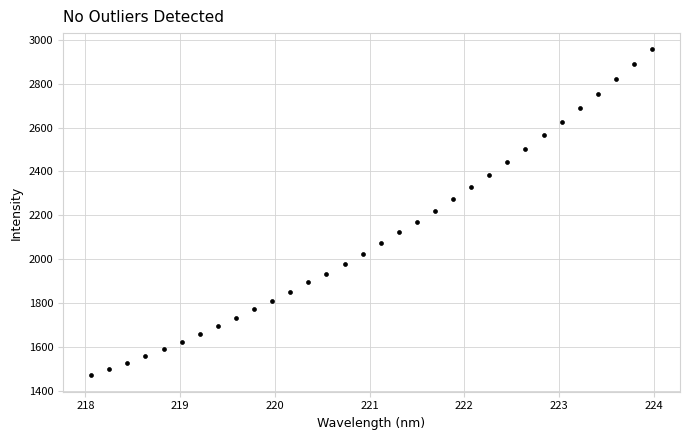

What is the range of X values (max minus min)?

5.9